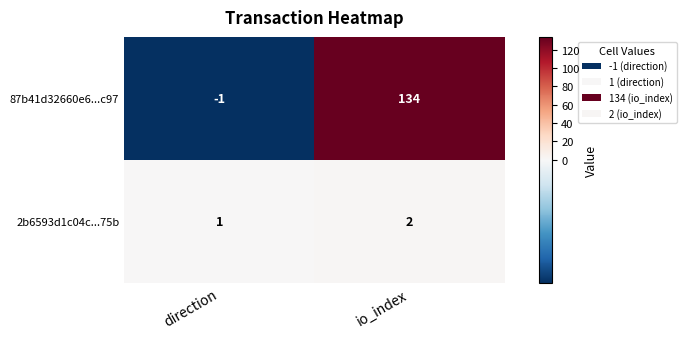

At which category is the sum across all series the highest?

io_index